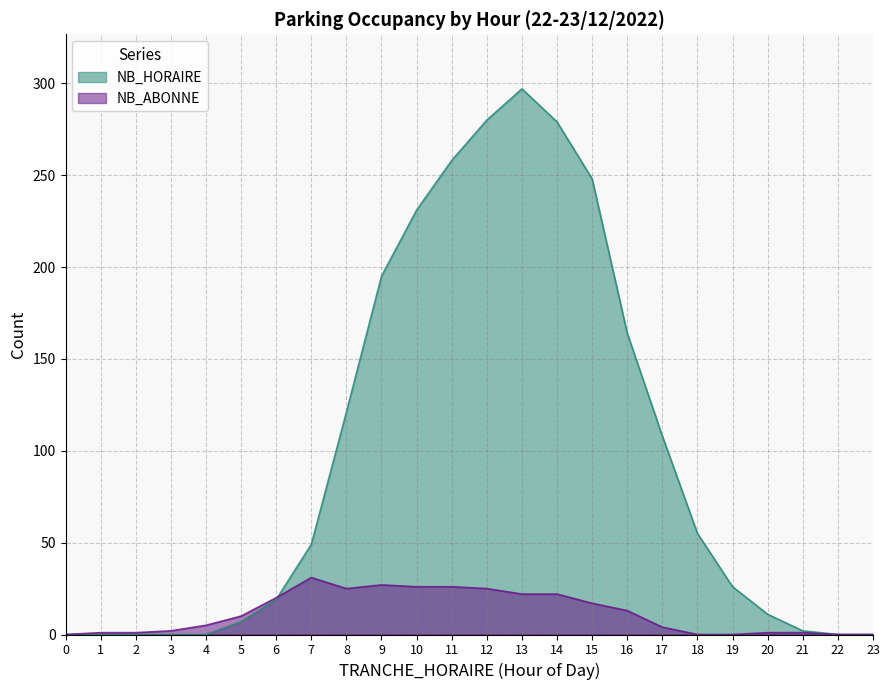

The value of NB_HORAIRE at 7 is 32. True or false?

False